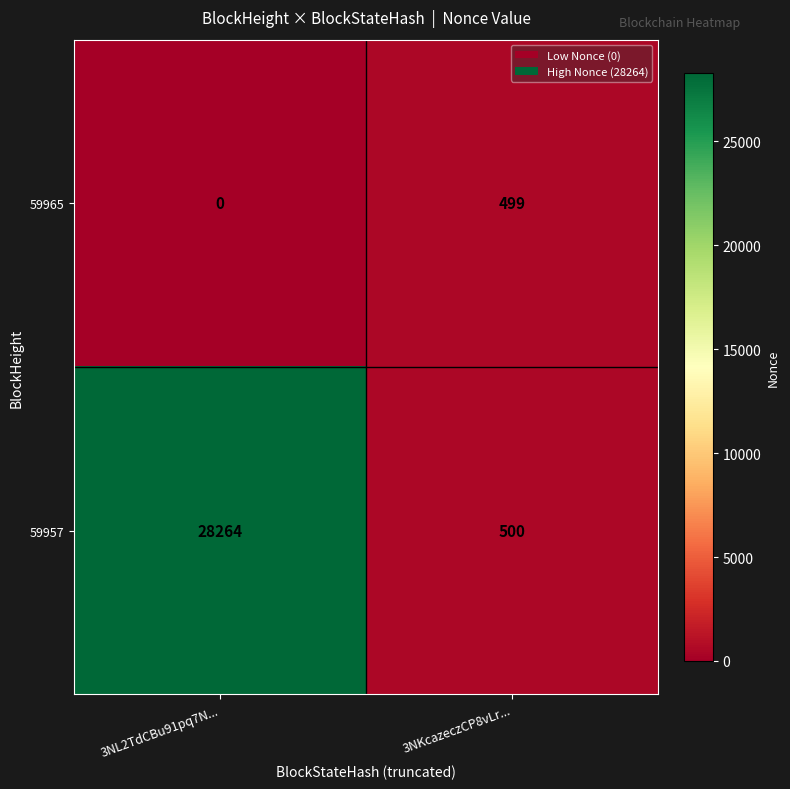

Rank the series by their average value, from highest to lowest.

59957, 59965